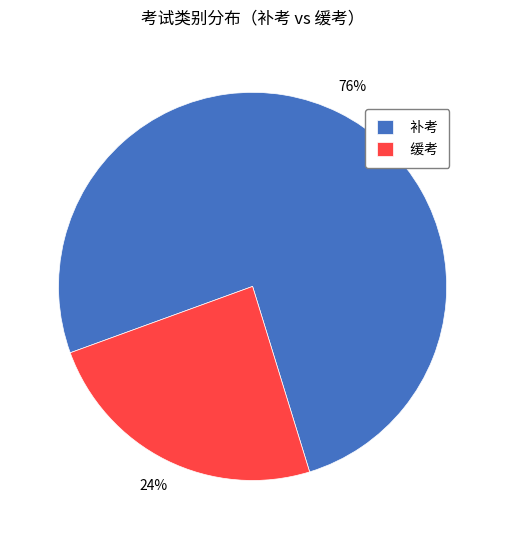

To the nearest percent, what portion does 缓考 represent?

24%